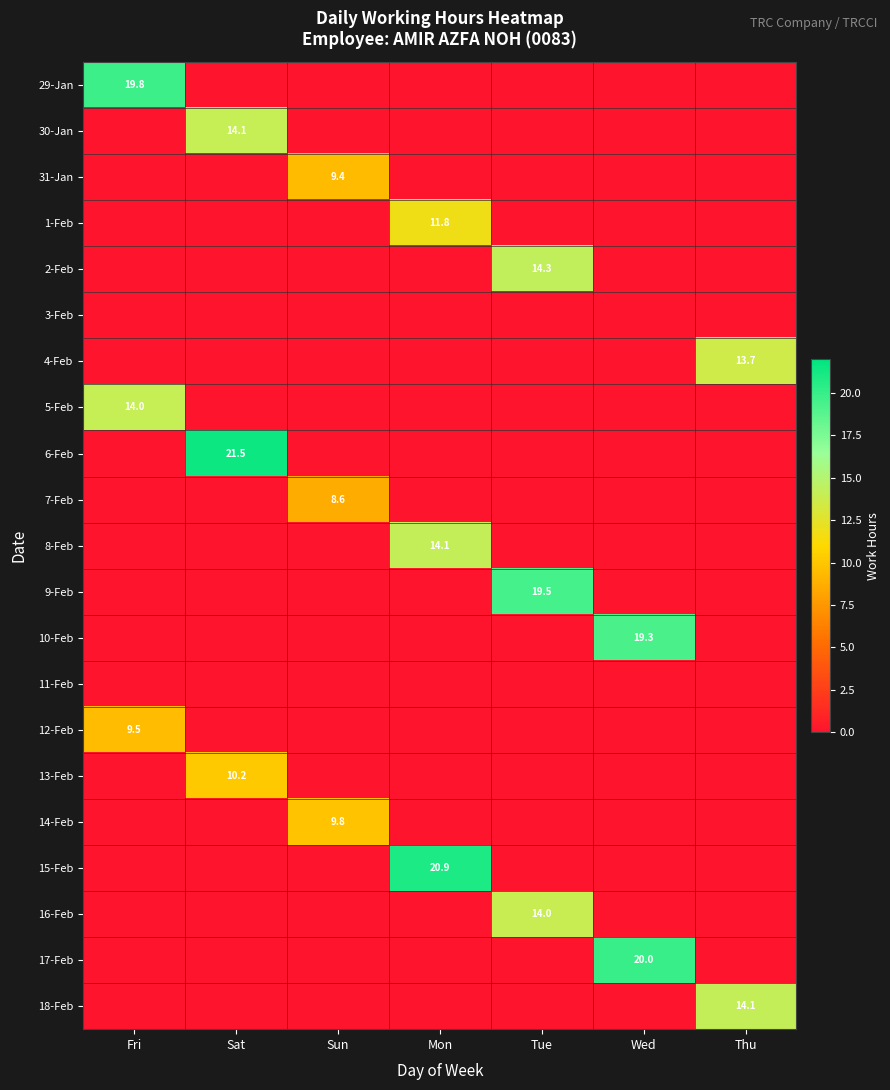

What is the maximum value for 6-Feb?

21.5